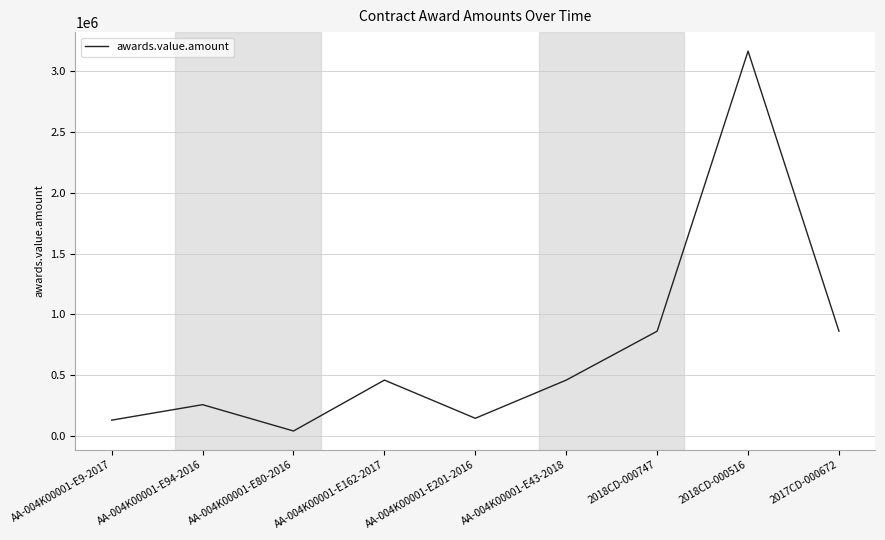

What value does the data have at AA-004K00001-E201-2016?

142241.4